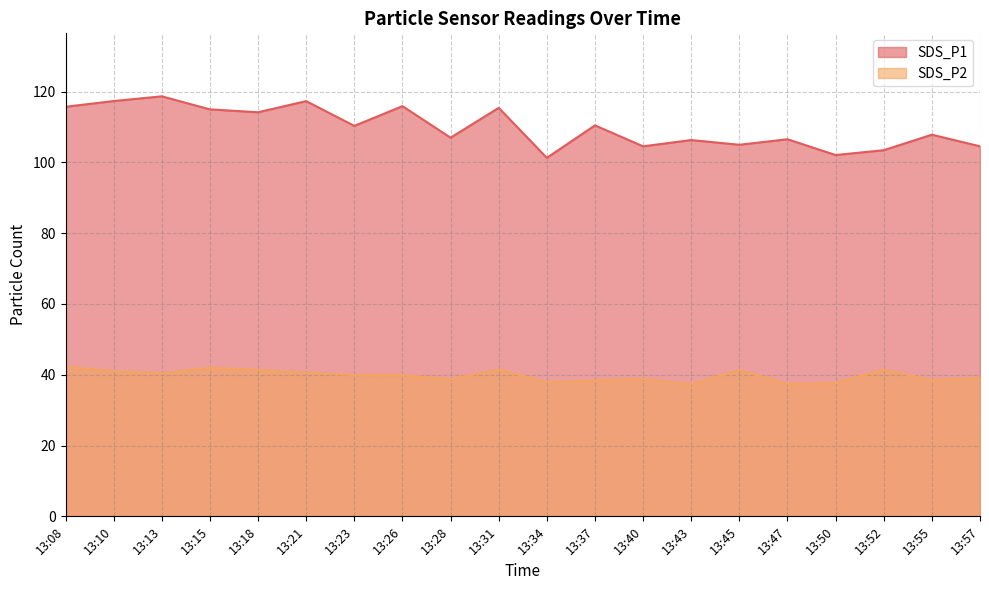

The SDS_P1 series shows 163.8 at 13:28. True or false?

False